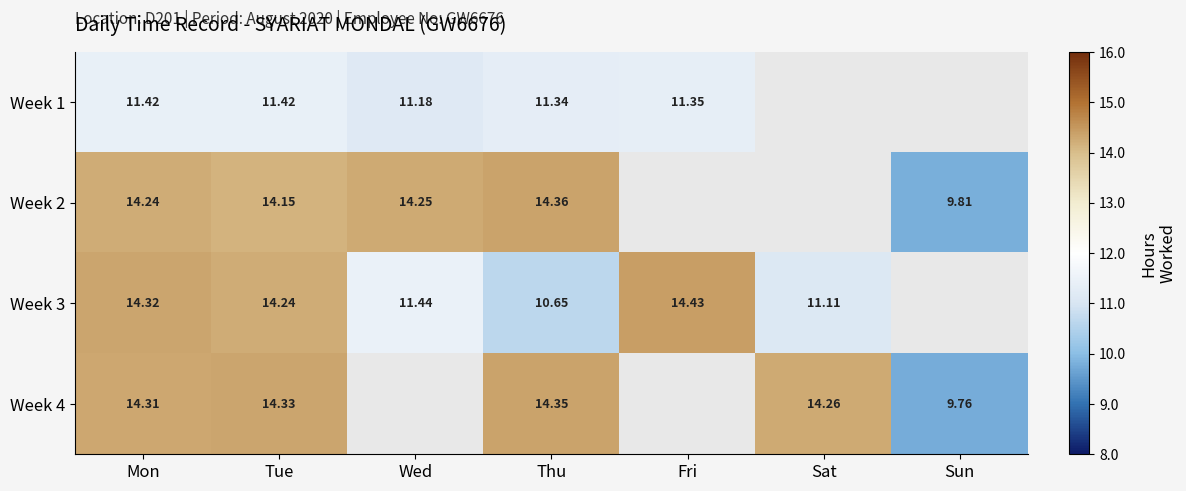

How many data points in Week 2 are above 14?

4